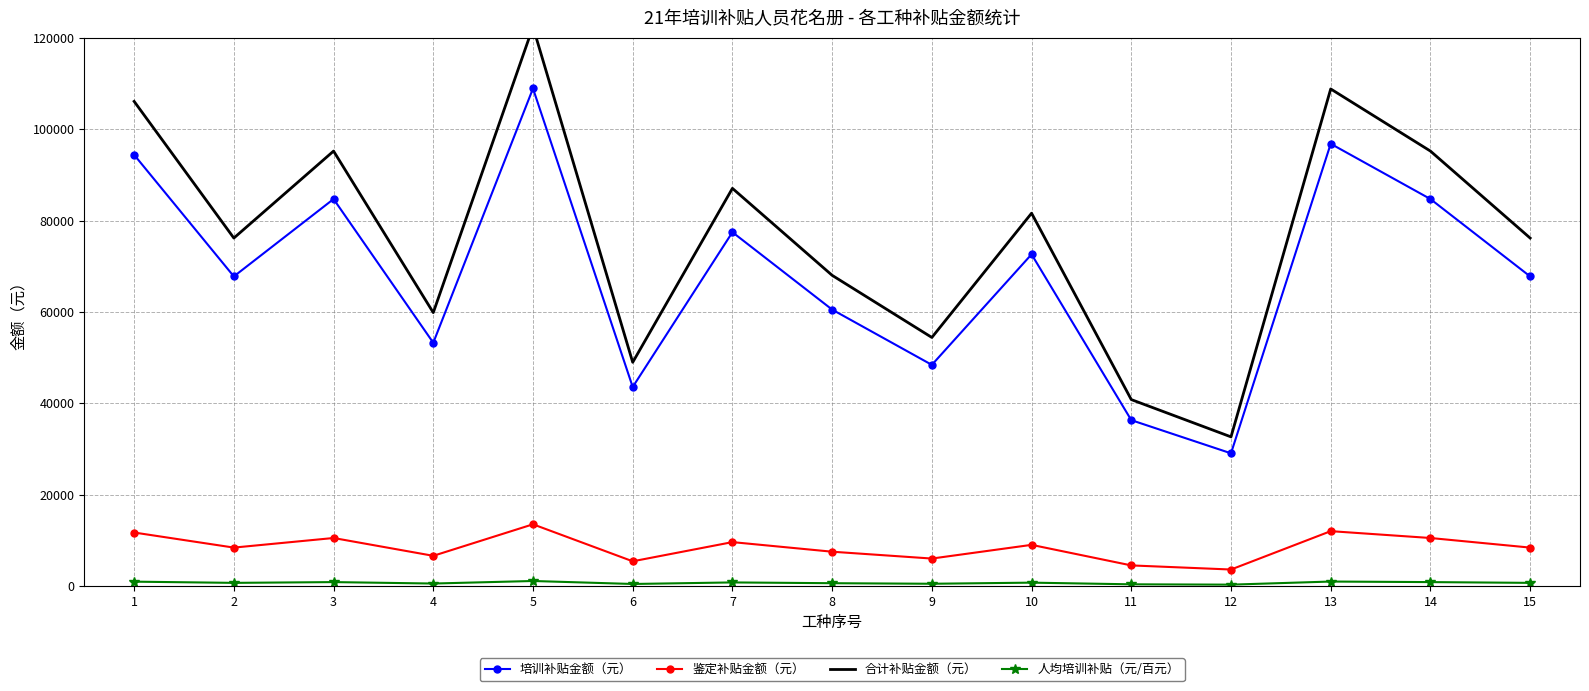

True or false: 人均培训补贴（元/百元） and 合计补贴金额（元） cross at least once.

False